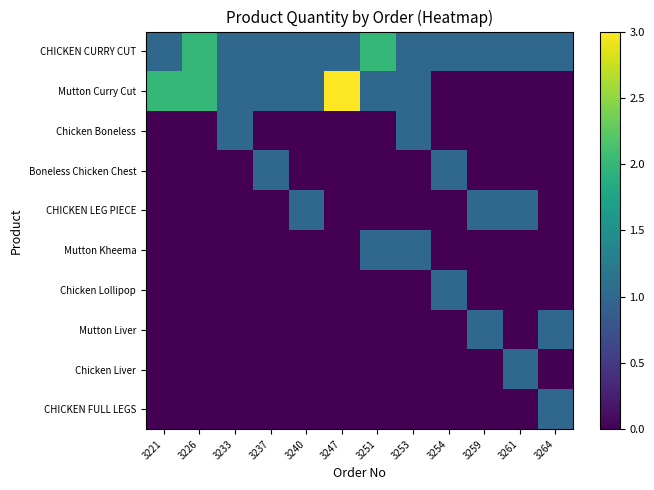

Which series has the largest range (max minus min)?

Mutton Curry Cut